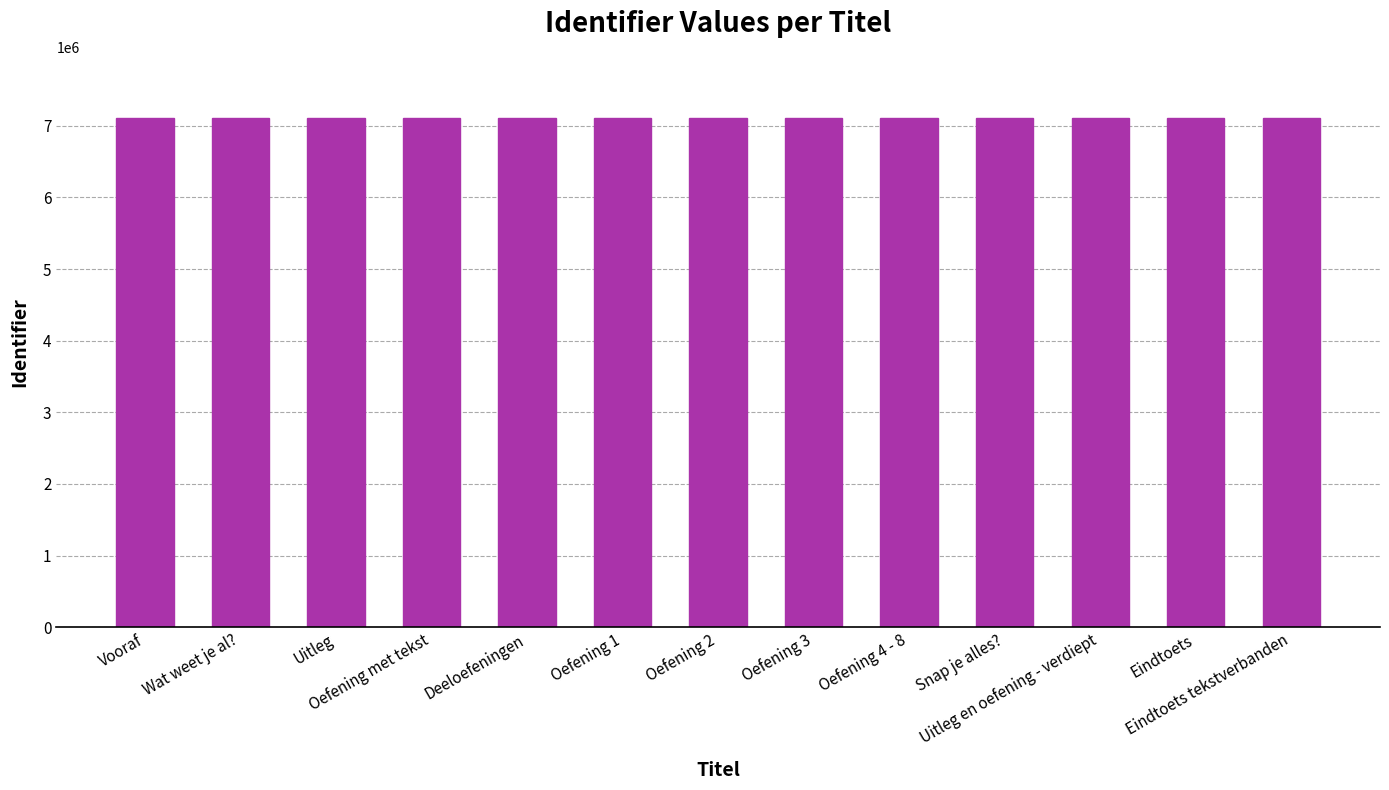

What is the value of the 4th bar from the left?

7107630